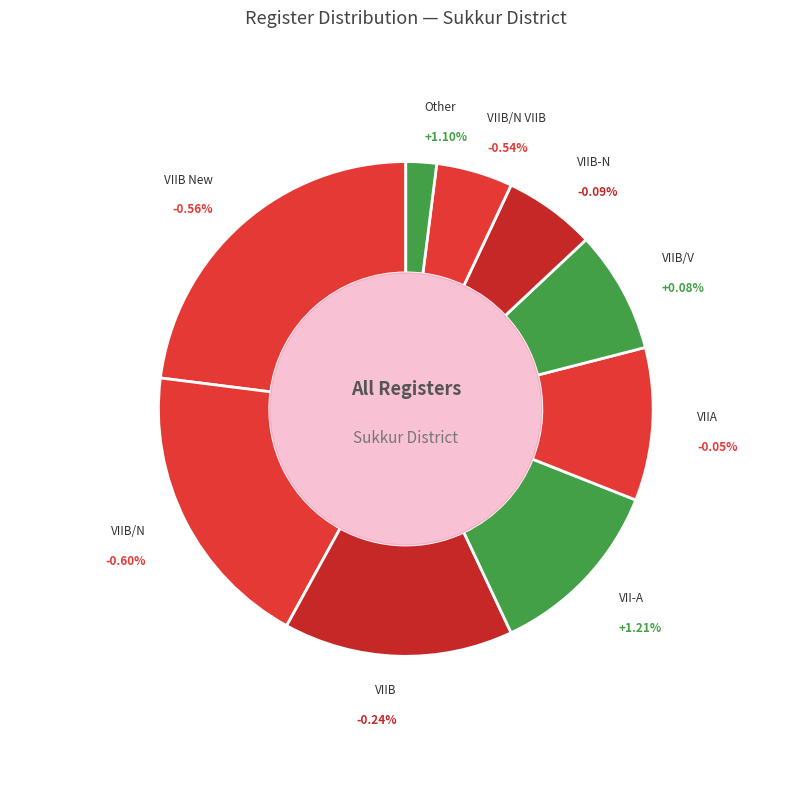

To the nearest percent, what is the combined percentage of VIIB New and VII-A?

35%